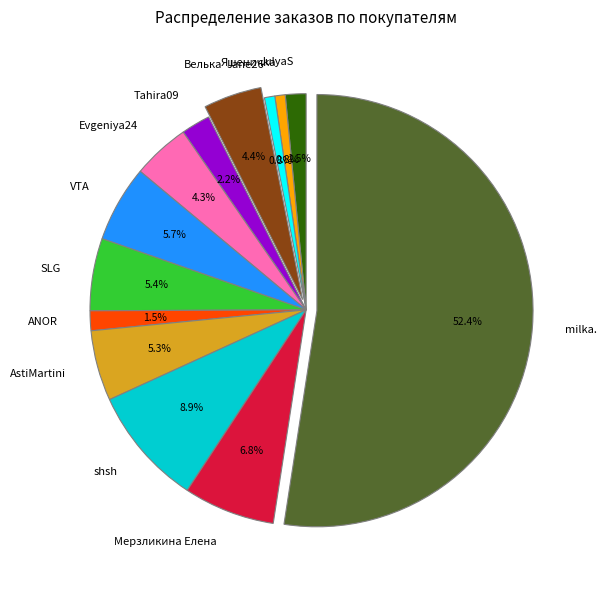

Which slice is the largest?

milka.